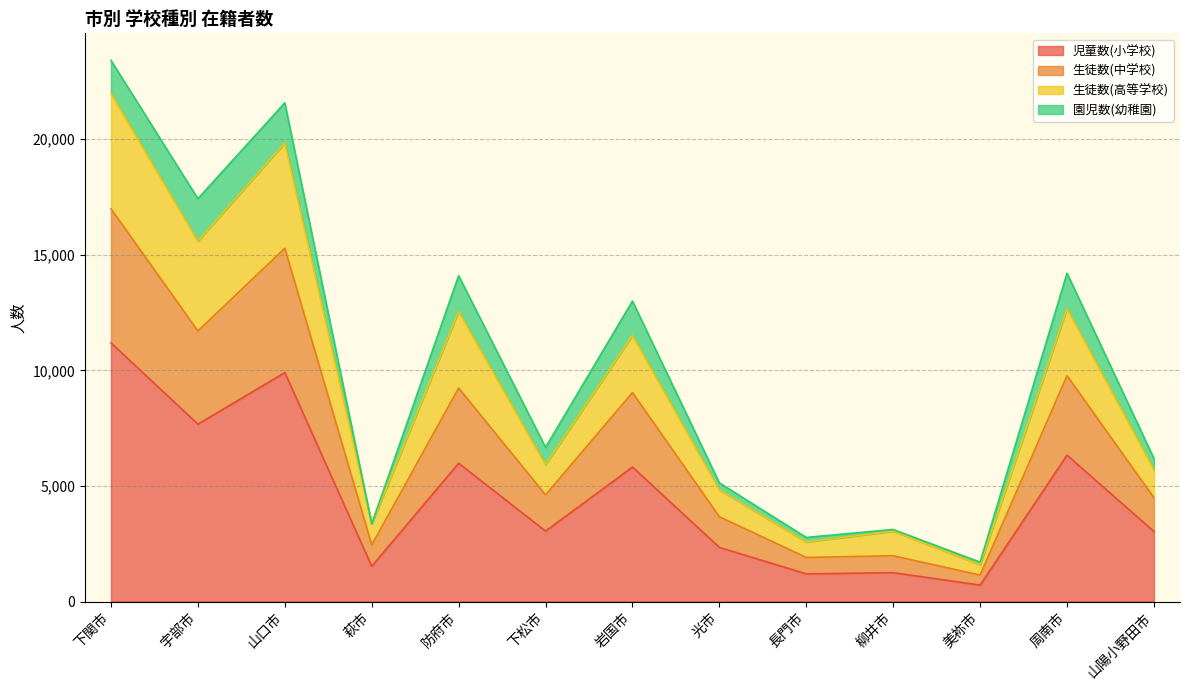

Which category has the lowest value across all series?

美祢市